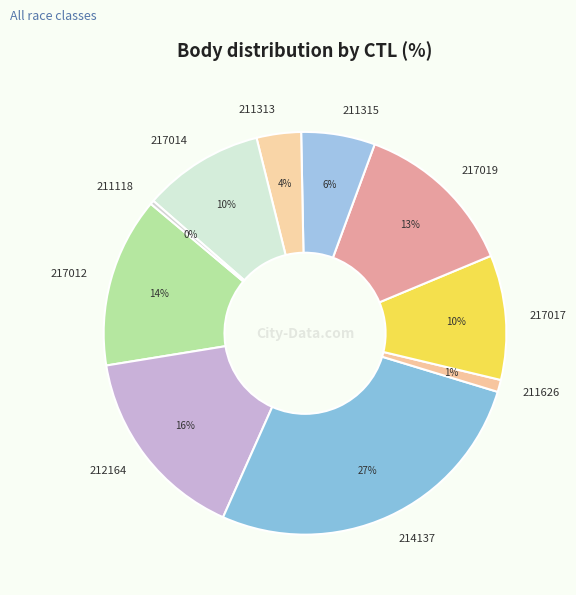

To the nearest percent, what portion does 217012 represent?

14%